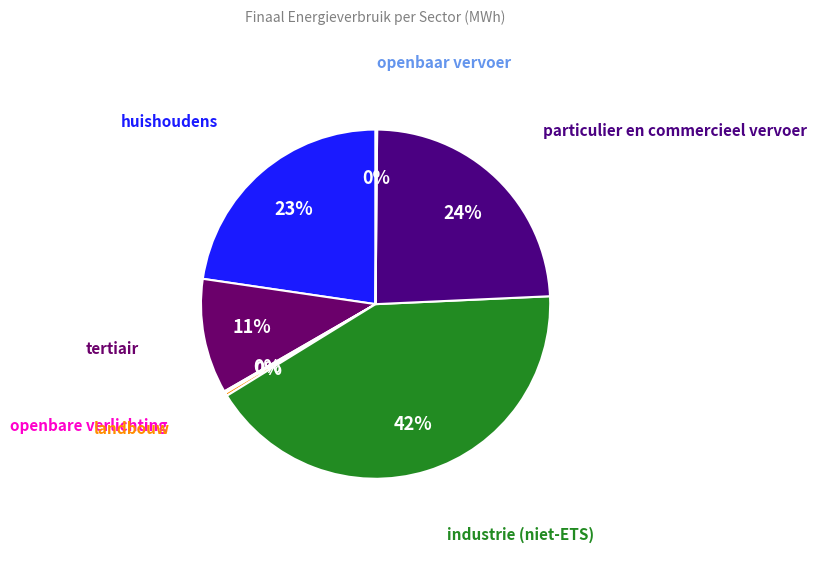

Count the number of slices in the pie.

7